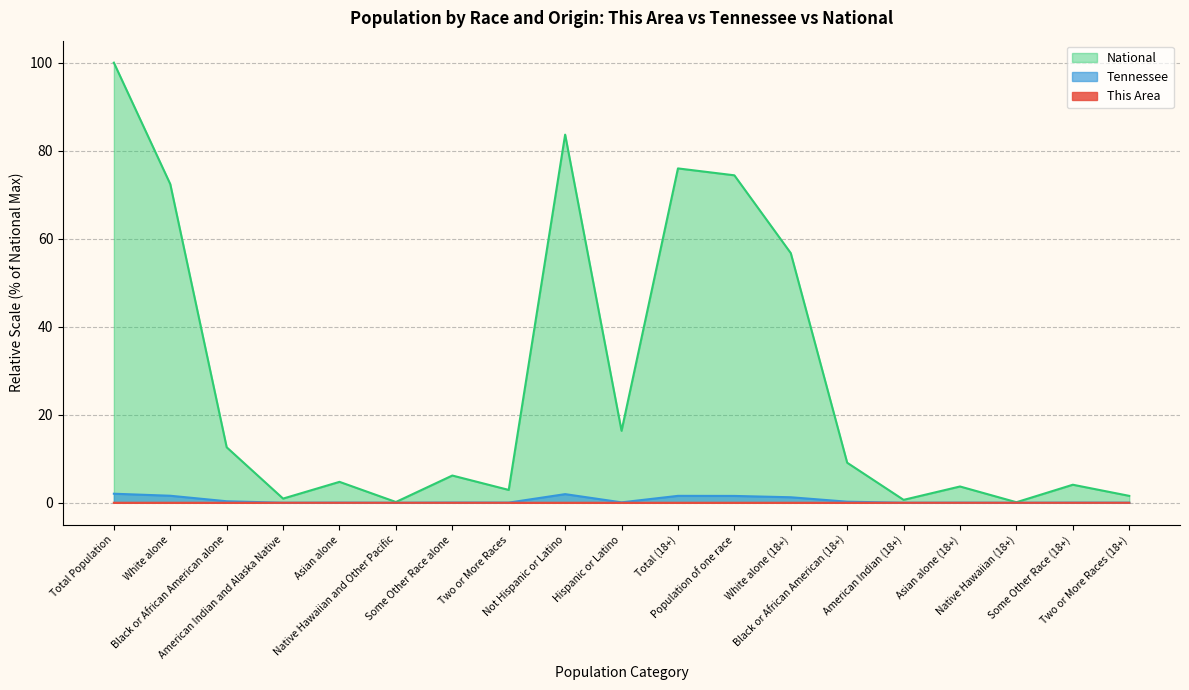

What is the difference between the highest and lowest values at Asian alone?

4.8